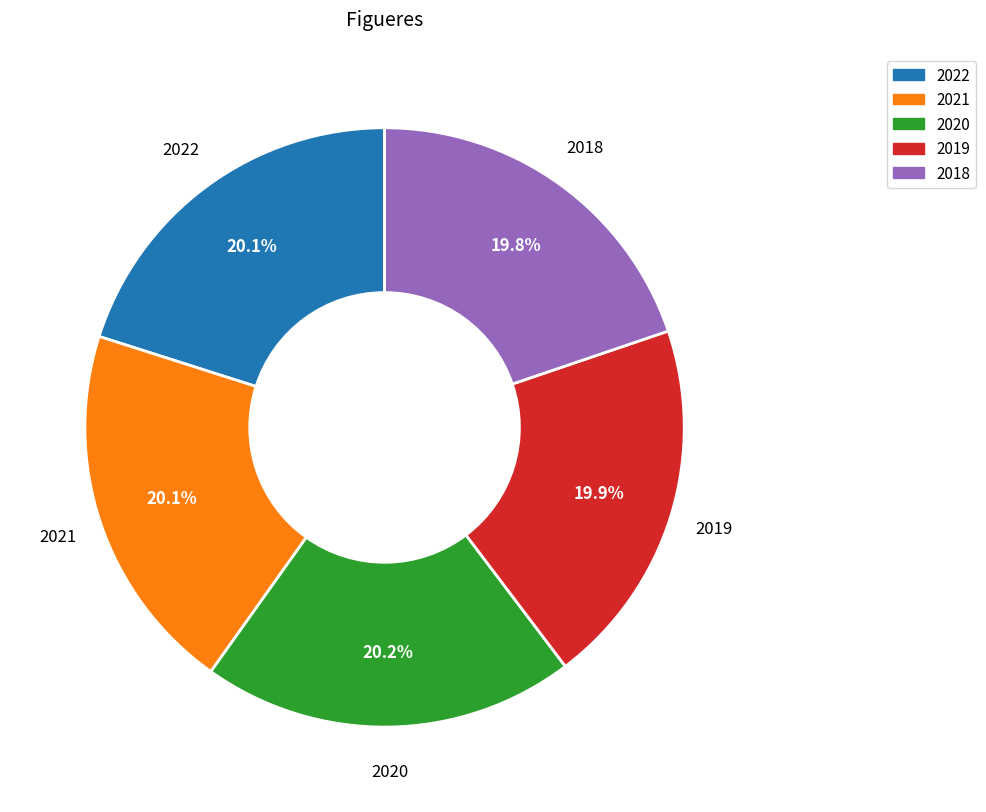

Is there any slice that represents more than half of the pie?

No